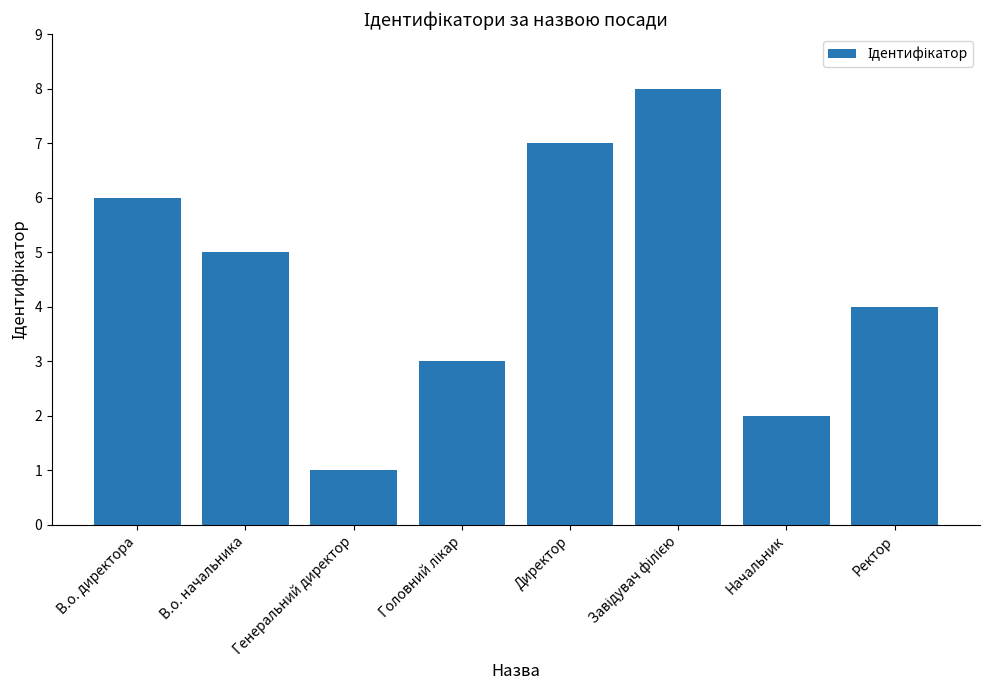

True or false: the data shows 2 at Начальник.

True